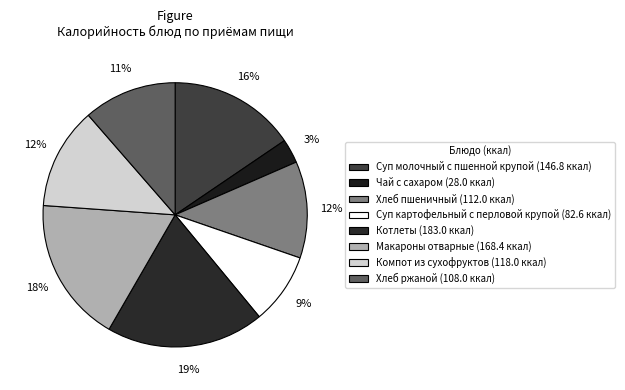

To the nearest percent, what is the difference between the Суп картофельный с перловой крупой and Чай с сахаром slice percentages?

6%